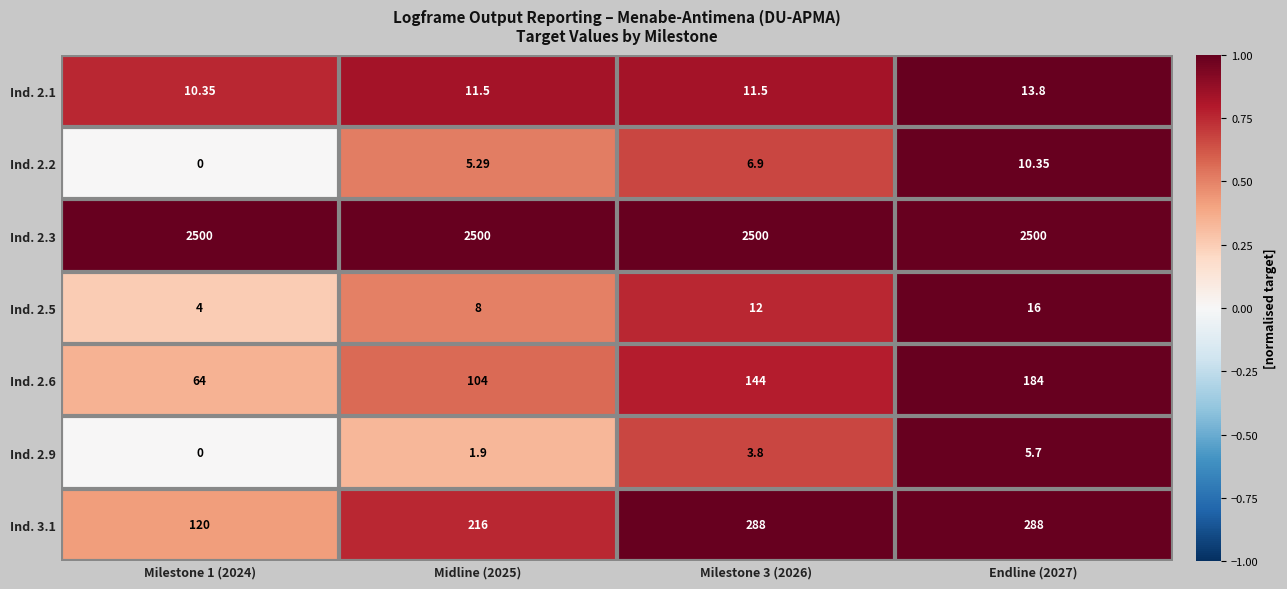

Rank the series by their maximum value, from highest to lowest.

Ind. 2.3, Ind. 3.1, Ind. 2.6, Ind. 2.5, Ind. 2.1, Ind. 2.2, Ind. 2.9